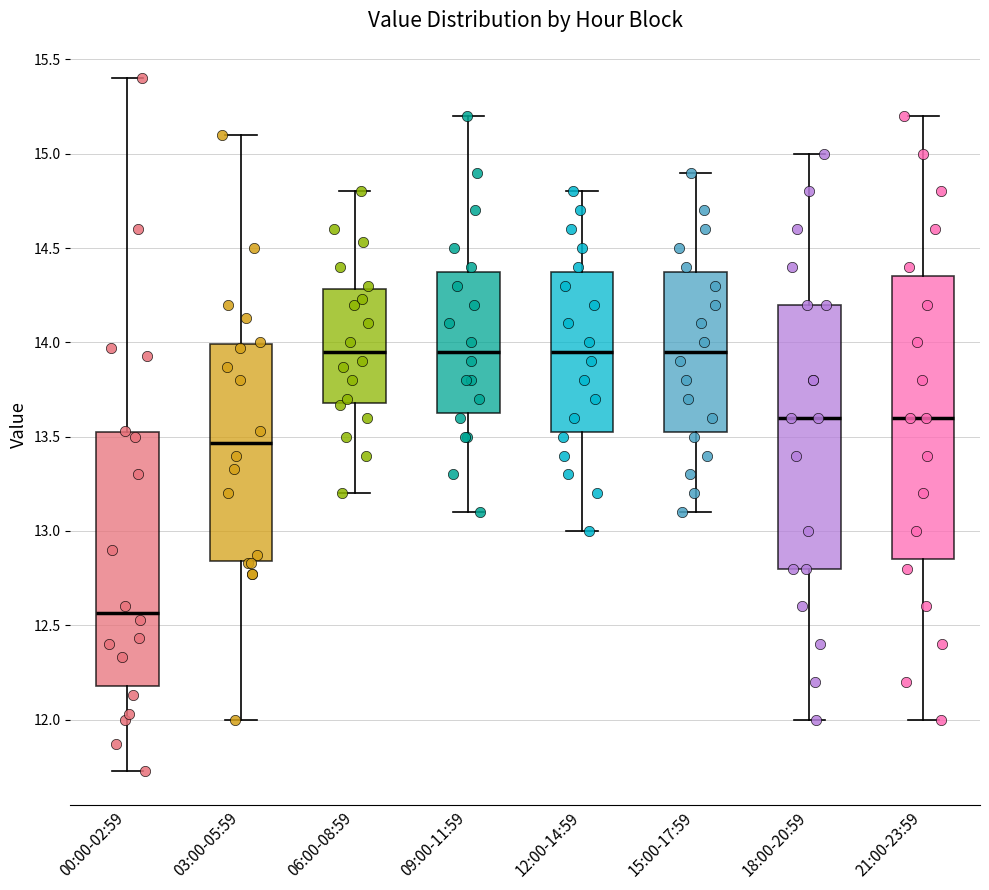

Comparing the boxes themselves (not the whiskers), which one is the tallest?

21:00-23:59